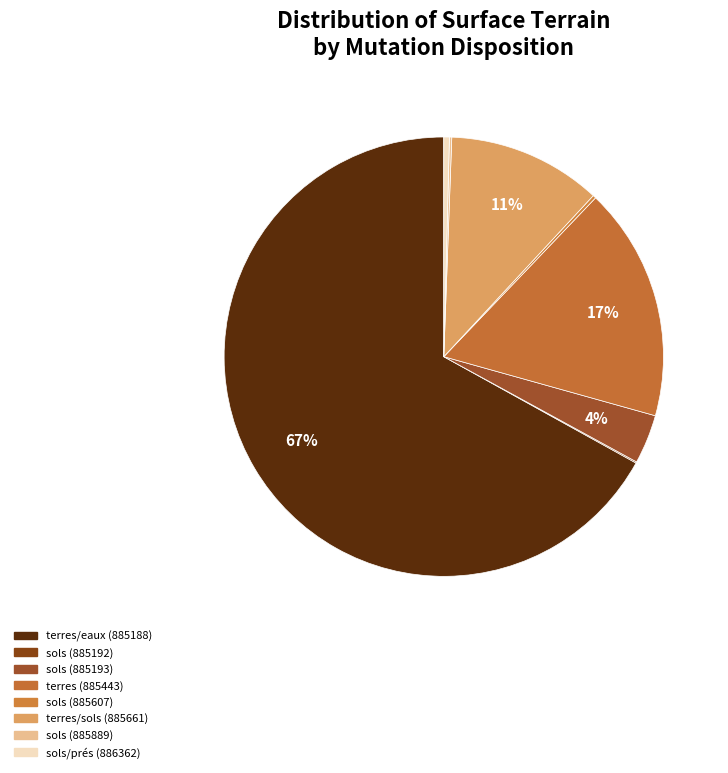

To the nearest percent, what is the average slice percentage?

12%